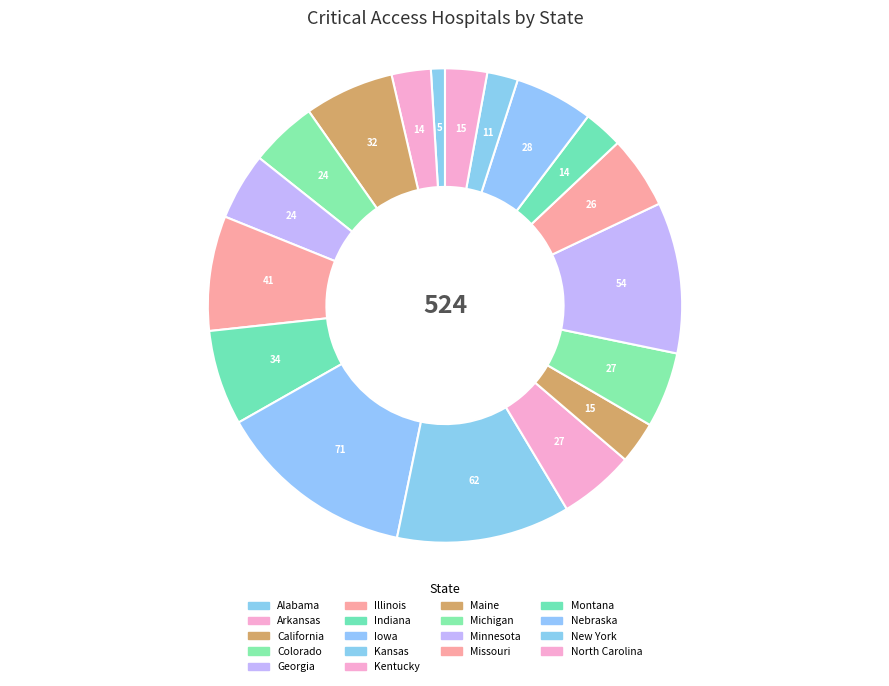

How much of the chart is everything except Arkansas?

97.3%